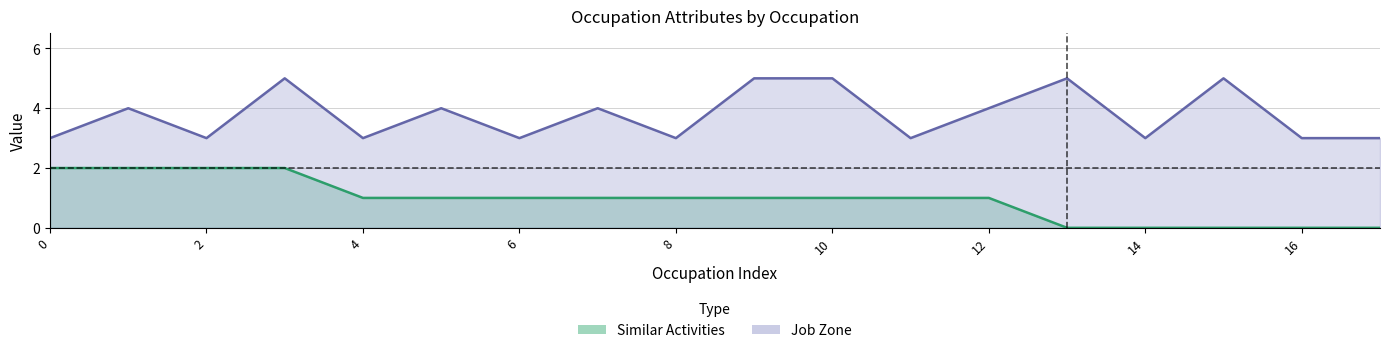

Is it true that Similar Activities equals 1 at 12?

True